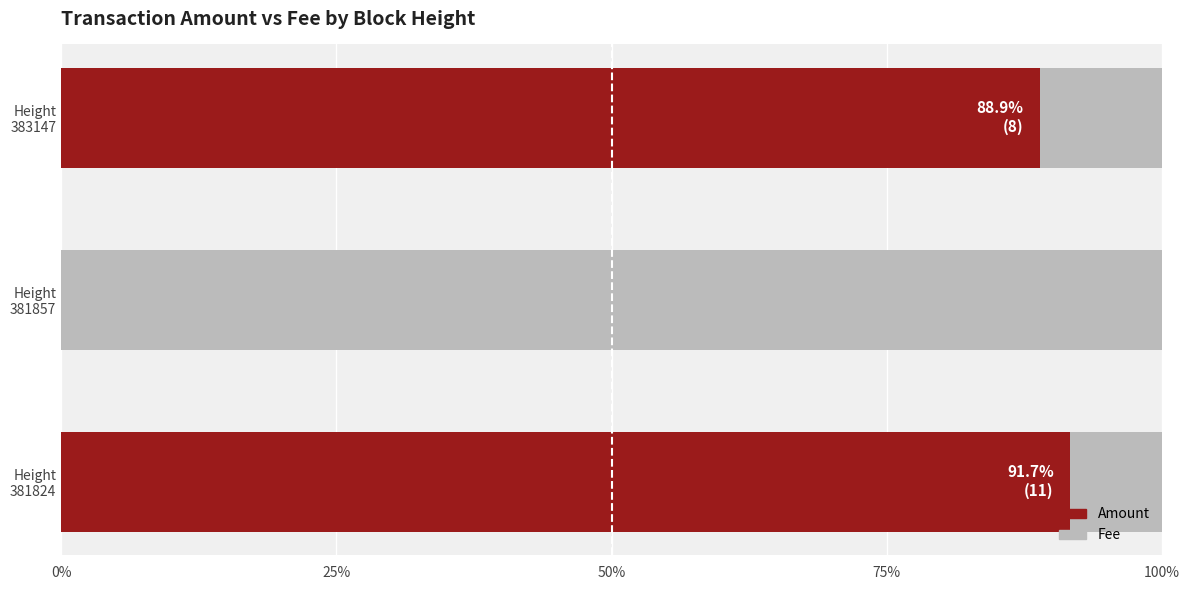

What is the sum of all Amount values?

180.6